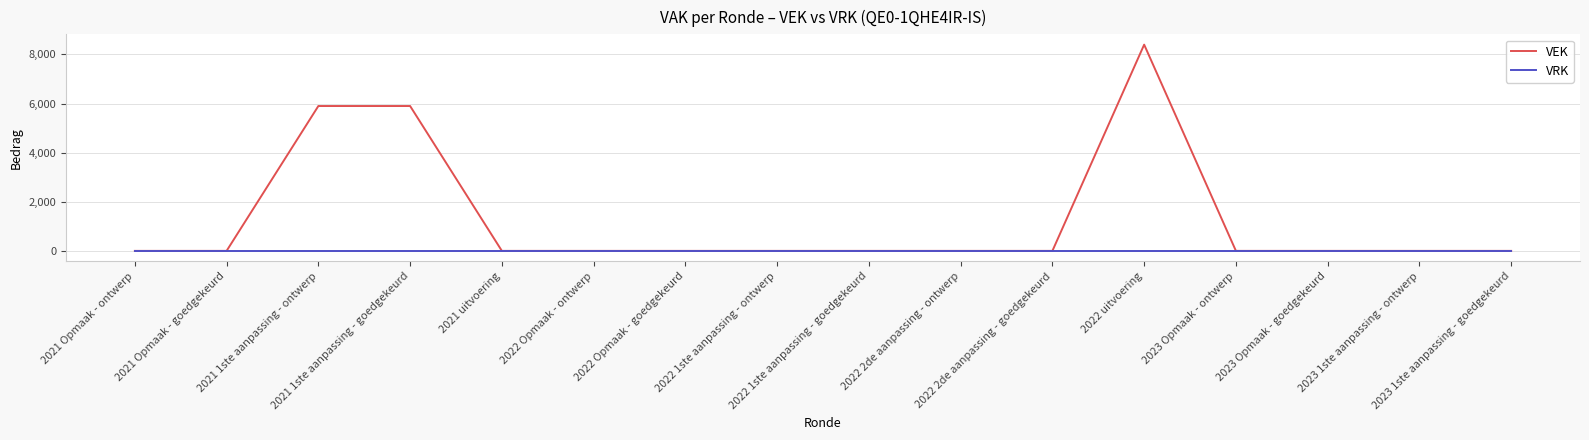

What is the difference between the maximum and minimum values in the VEK series?

8400